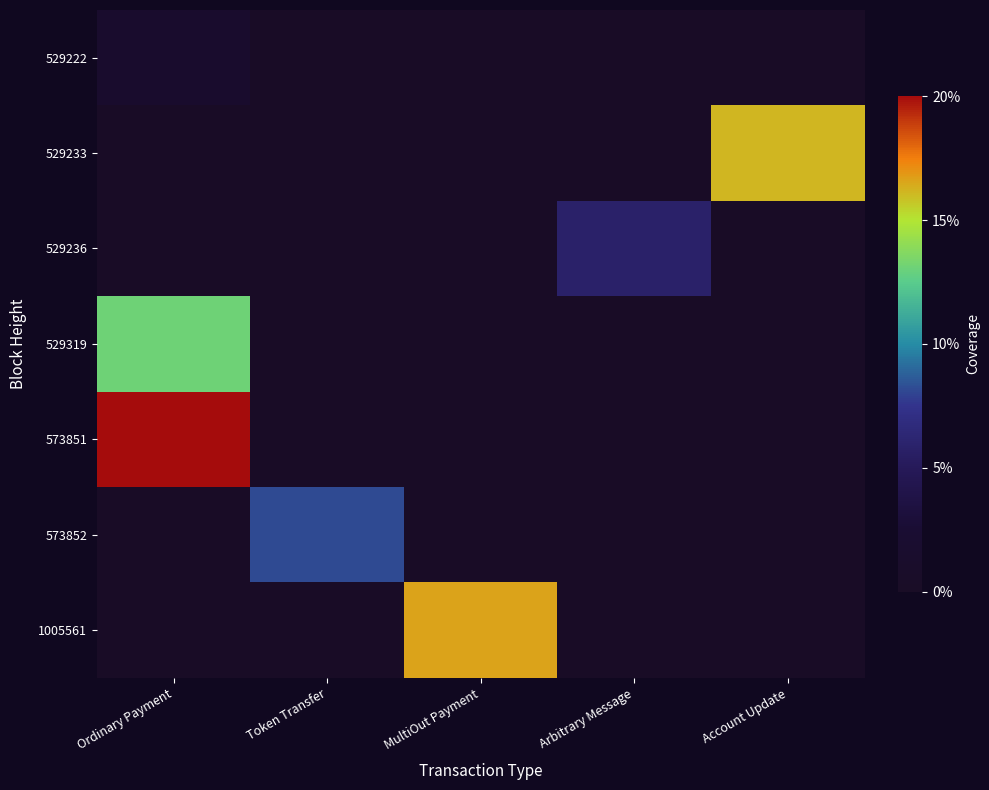

Between MultiOut Payment and Account Update, which series saw the biggest shift?

1005561